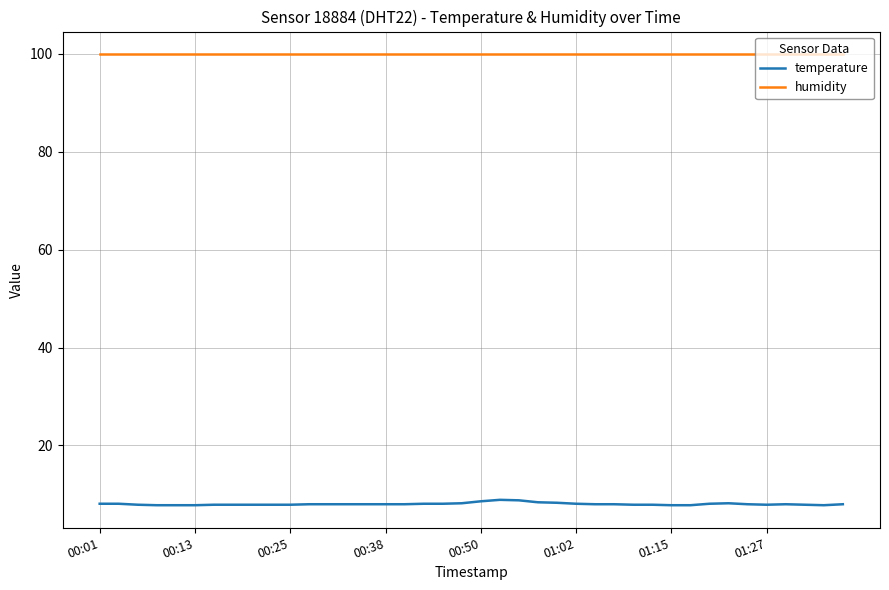

True or false: temperature and humidity cross at least once.

False